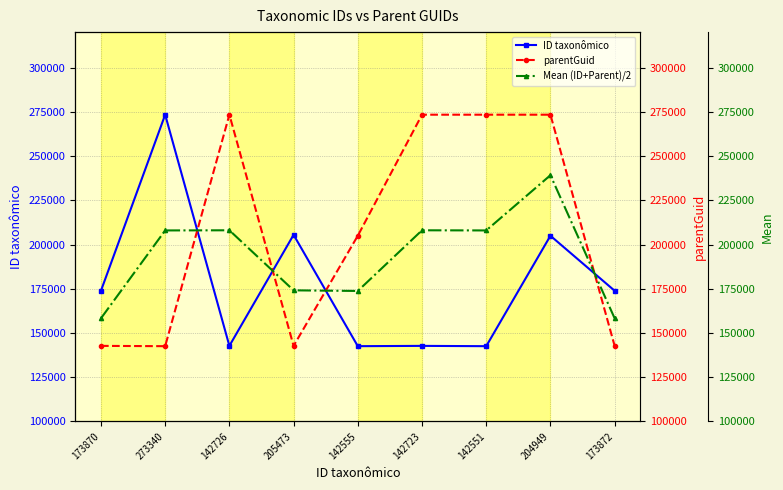

Rank the series at 142723 from highest to lowest value.

parentGuid, Mean (ID+Parent)/2, ID taxonômico